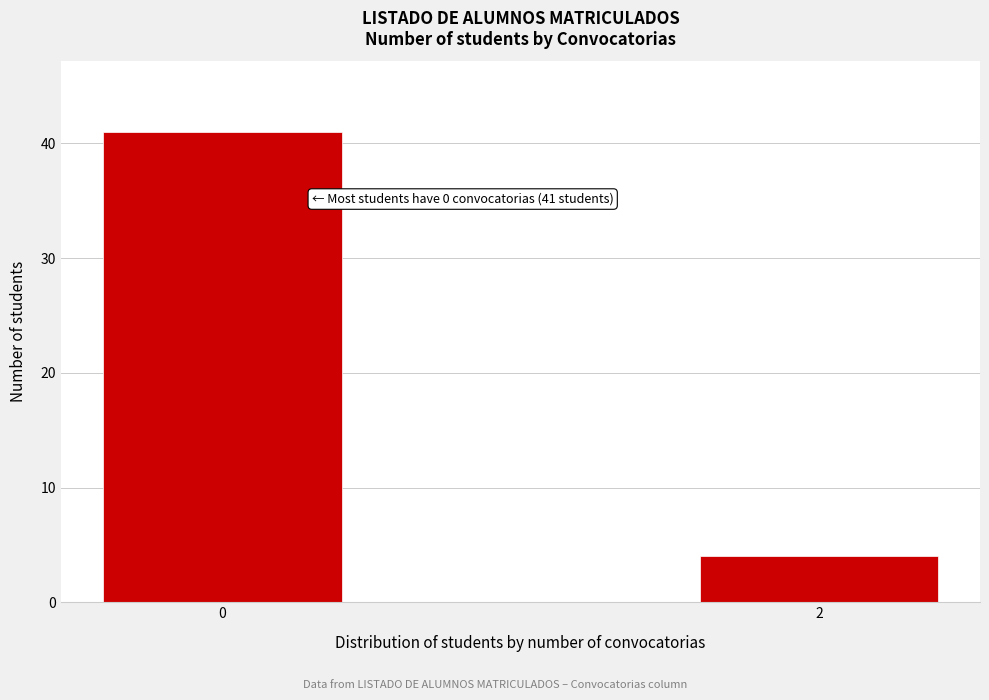

Reading left to right, what are all the values shown in this chart?

41	4